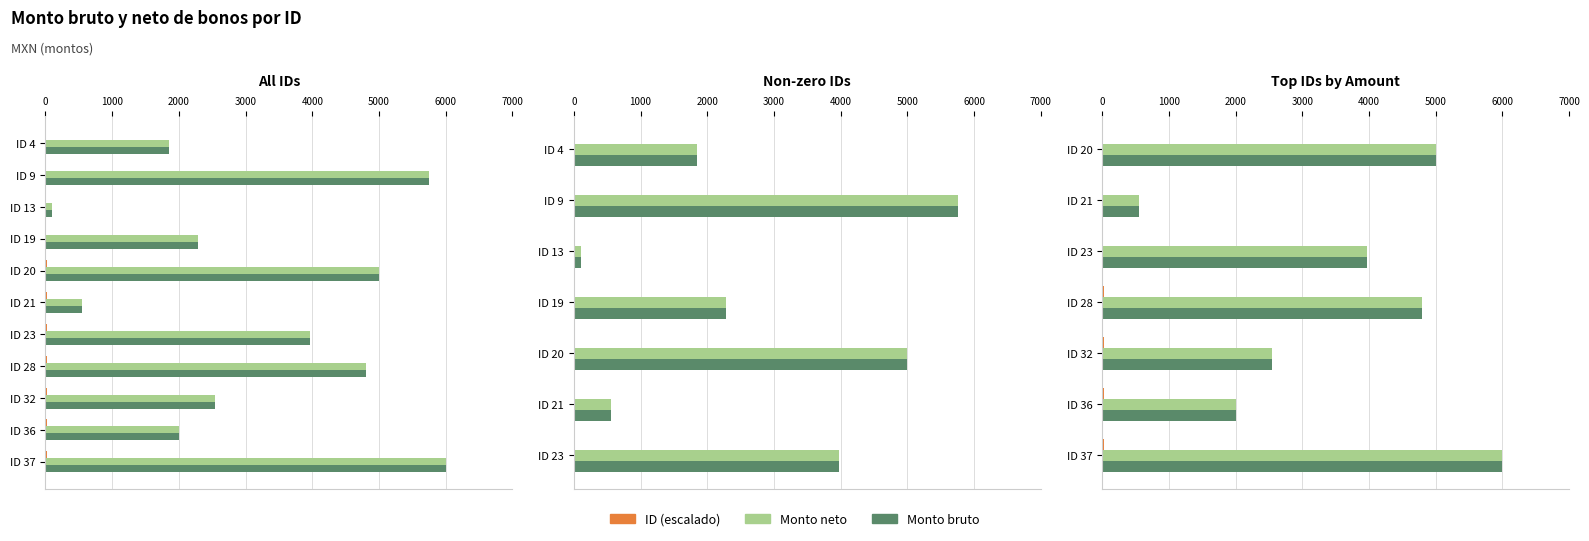

How many bars are there in each group?

3